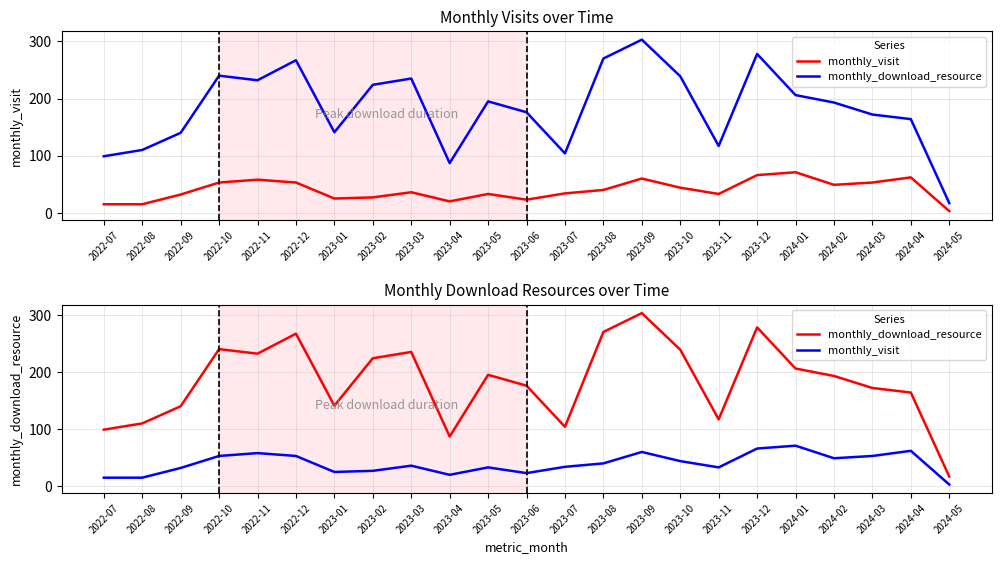

What is the total value across all series at 2023-02?

251